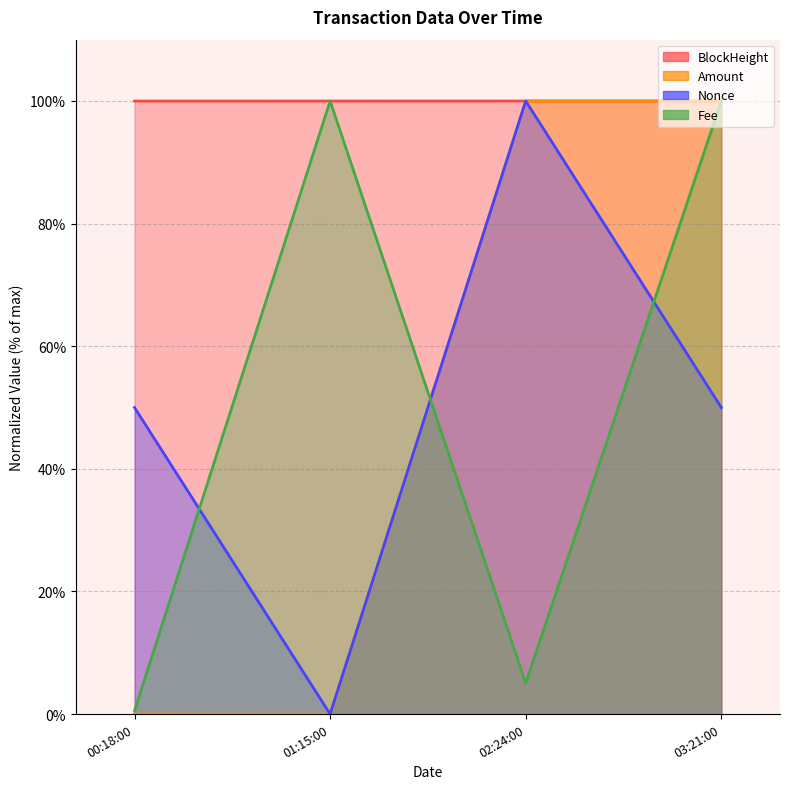

Is it true that Fee equals 7.9 at 02:24:00?

False